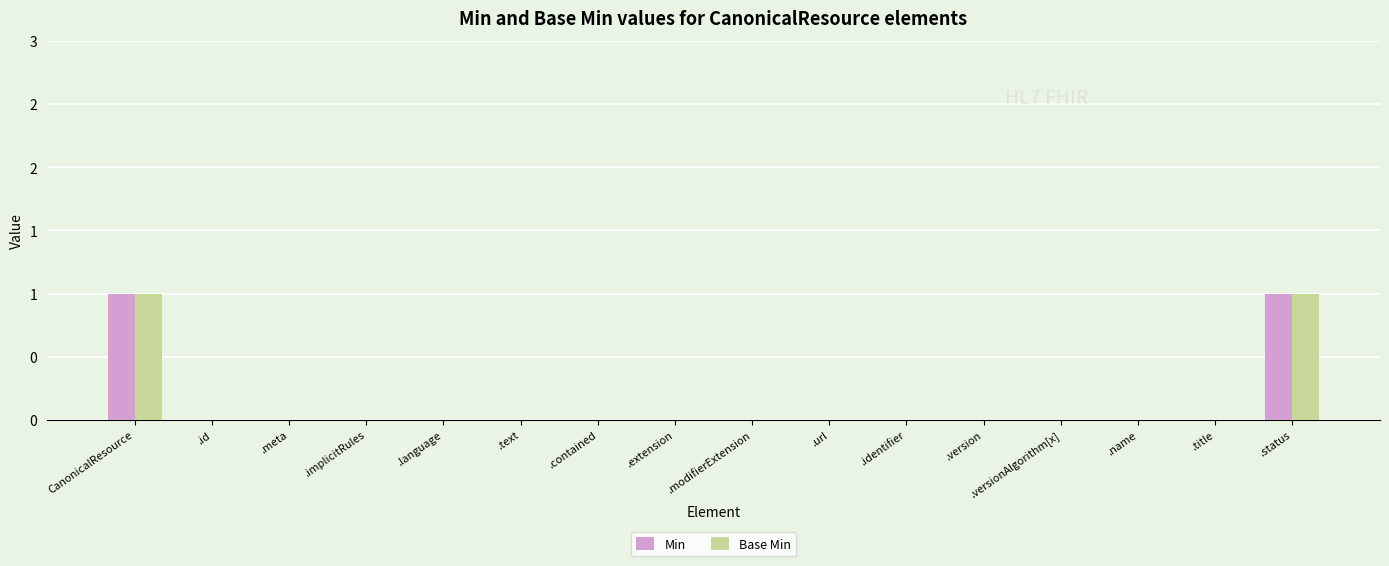

True or false: Min has a value of 0 at .contained.

True